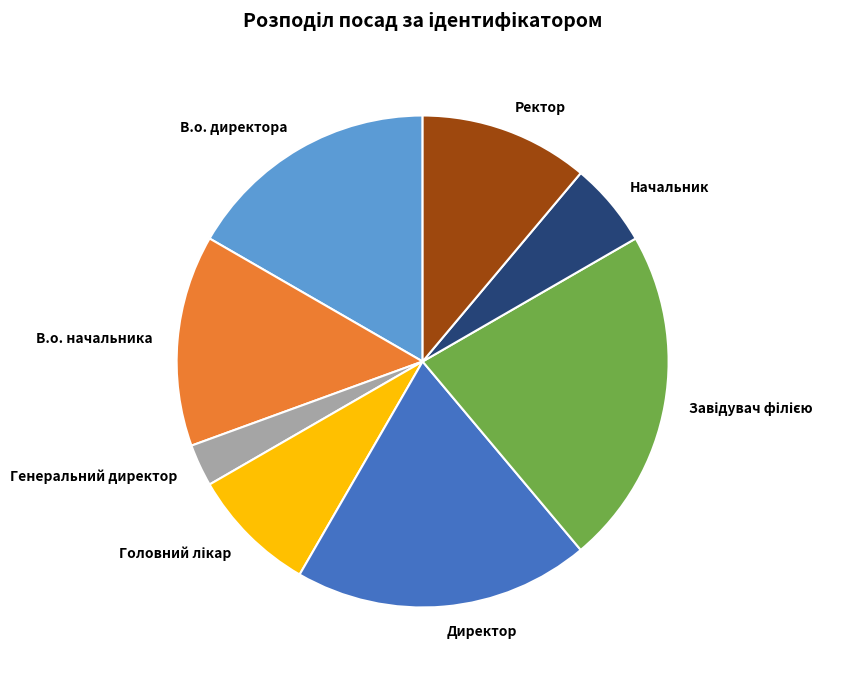

Which category has the smallest portion of the pie?

Генеральний директор